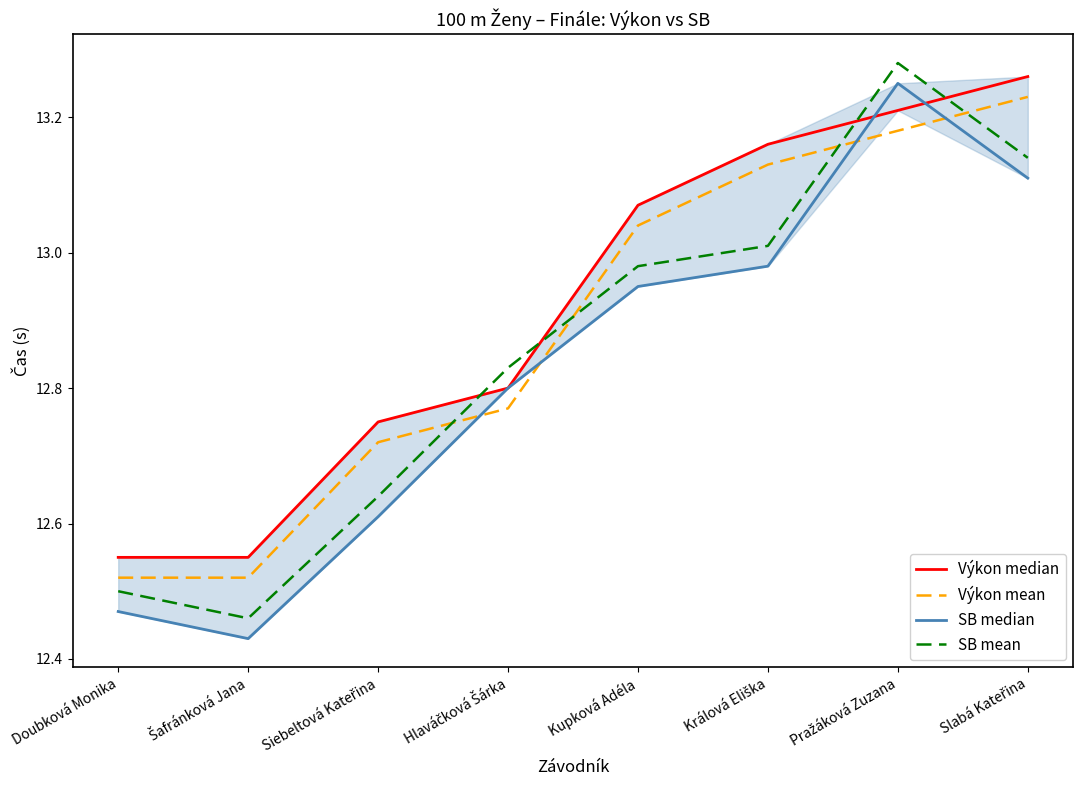

Reading left to right, list all the values displayed in this chart.

Výkon median: 12.6	12.6	12.8	12.8	13.1	13.2	13.2	13.3
Výkon mean: 12.5	12.5	12.7	12.8	13.0	13.1	13.2	13.2
SB median: 12.5	12.4	12.6	12.8	12.9	13.0	13.2	13.1
SB mean: 12.5	12.5	12.6	12.8	13.0	13.0	13.3	13.1